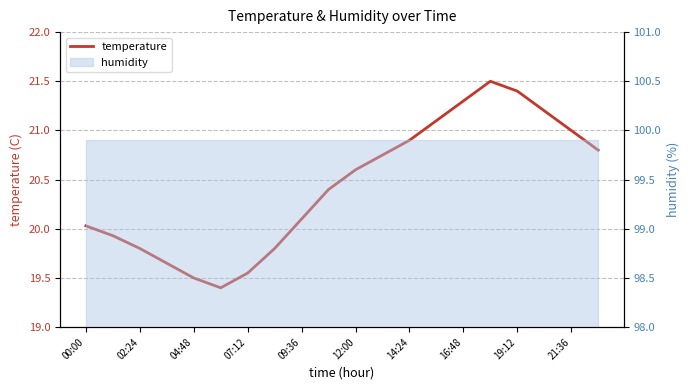

How many data points are above 20?

13